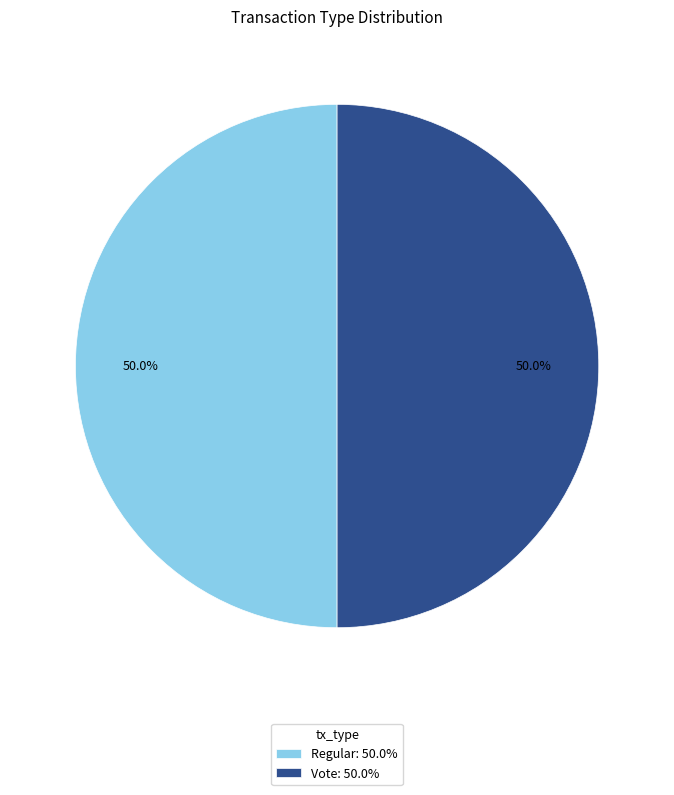

What percentage is the Vote slice, to the nearest percent?

50%